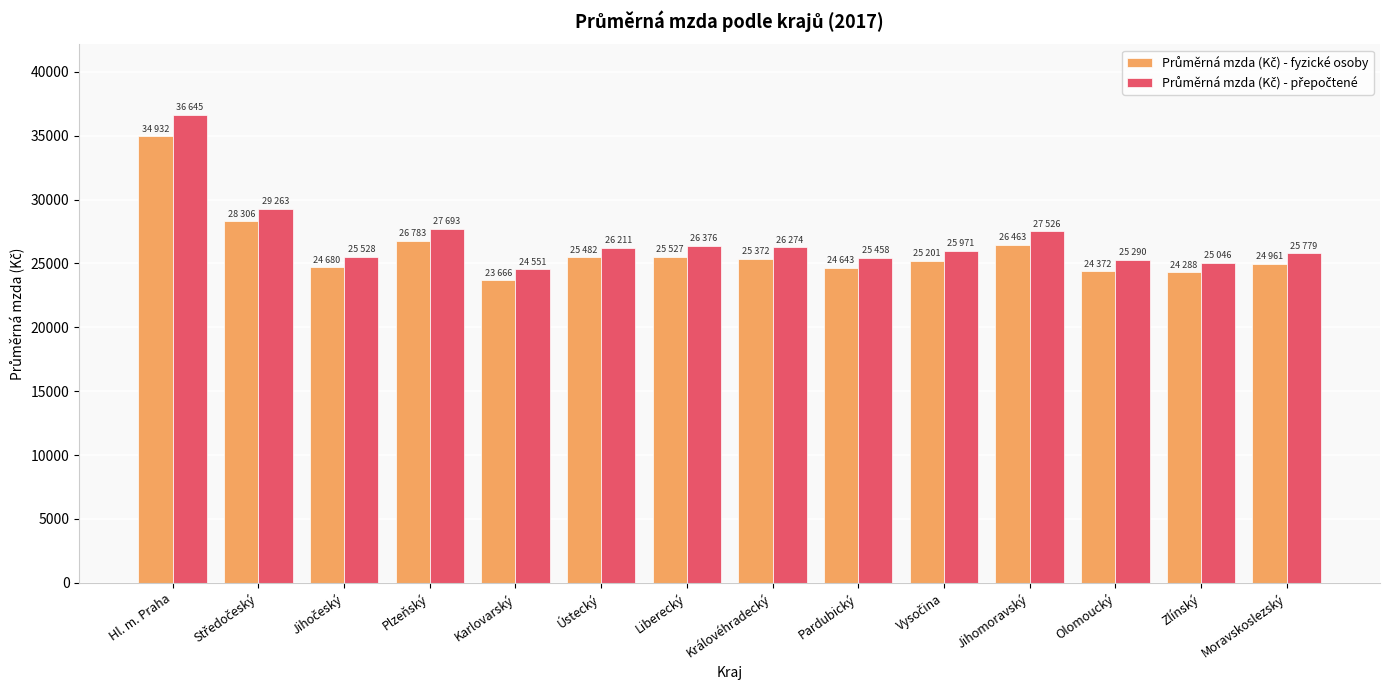

What is the spread (max minus min) of values at Ústecký?

729